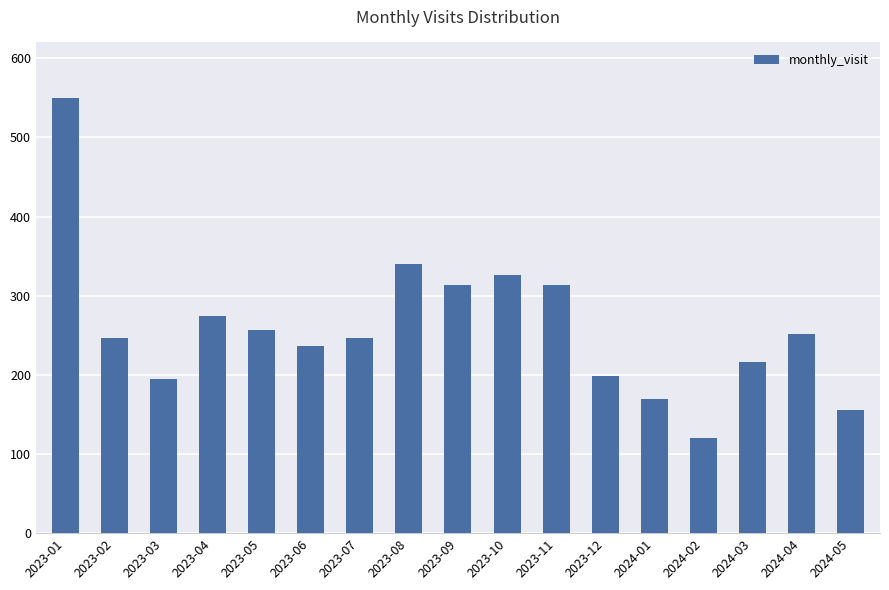

What is the difference between the maximum and minimum values?

430